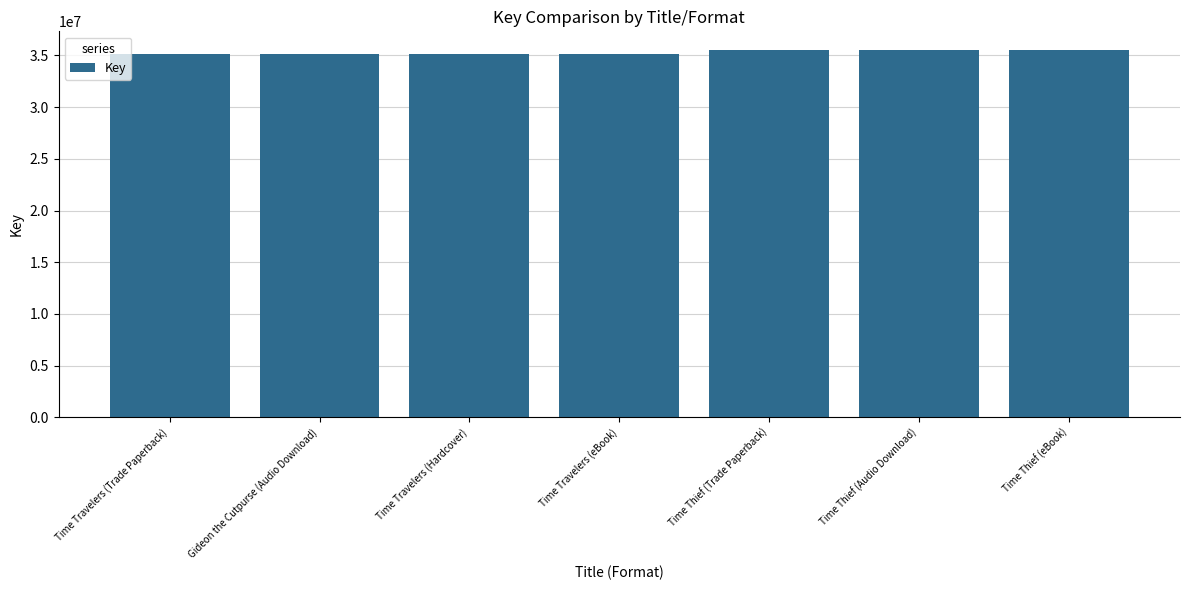

The value at Time Travelers (Hardcover) is 22200692. True or false?

False